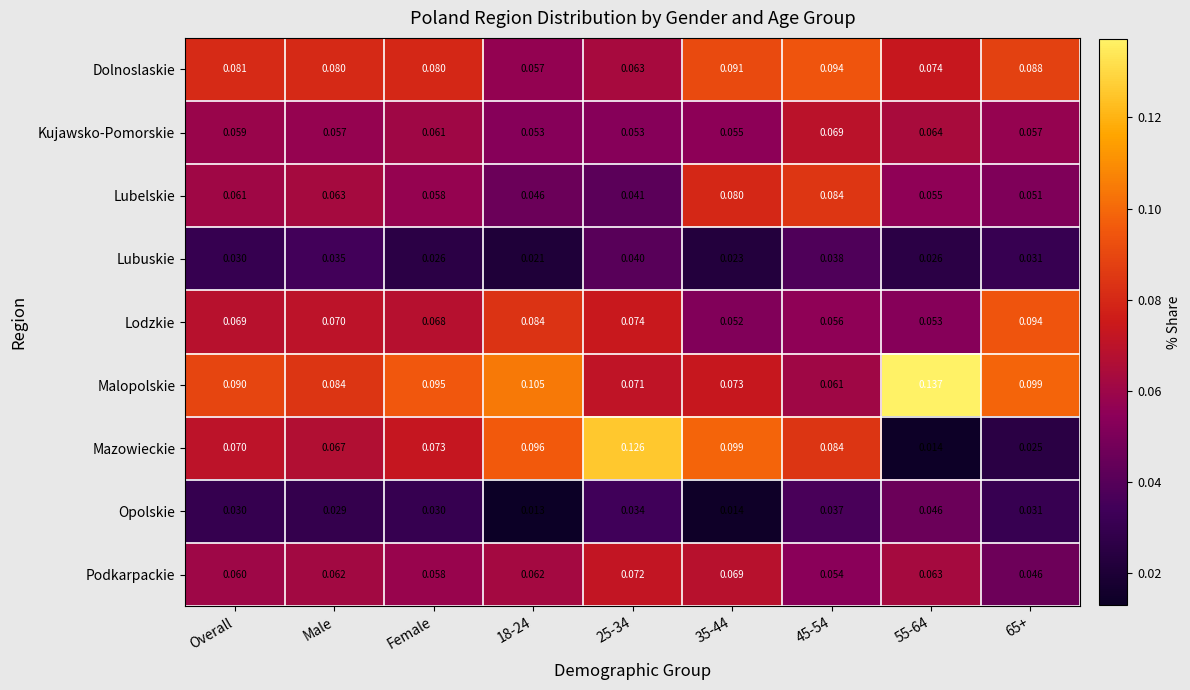

Rank the series at 35-44 from lowest to highest value.

Opolskie, Lubuskie, Lodzkie, Kujawsko-Pomorskie, Podkarpackie, Malopolskie, Lubelskie, Dolnoslaskie, Mazowieckie